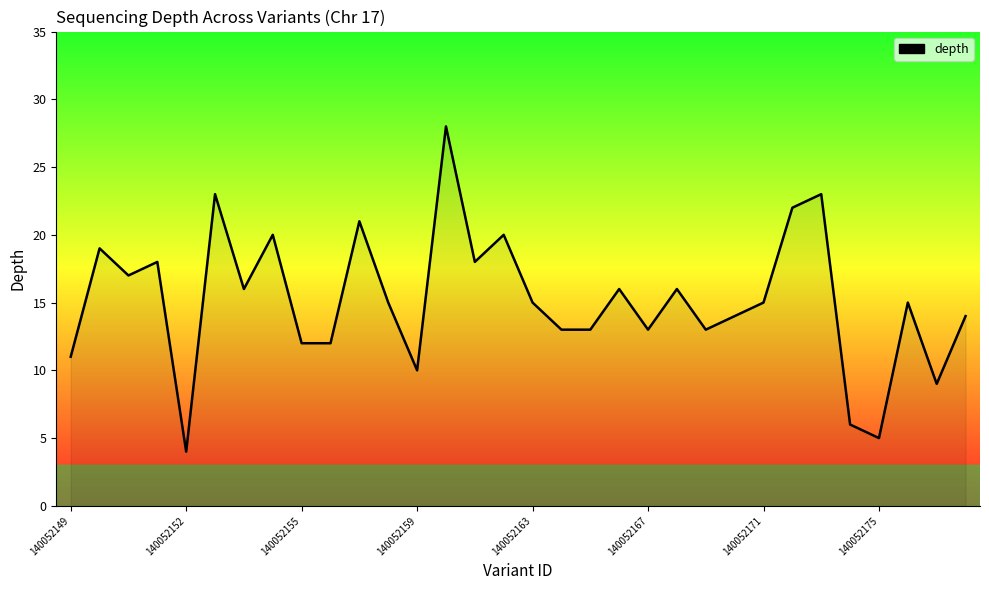

What is the maximum value shown in the chart?

28